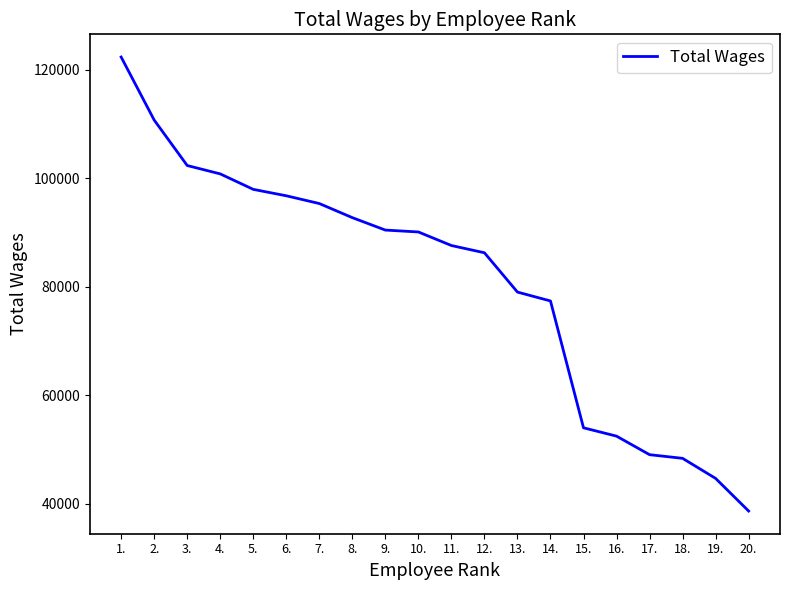

The chart shows a value of 62113 at 8.. True or false?

False